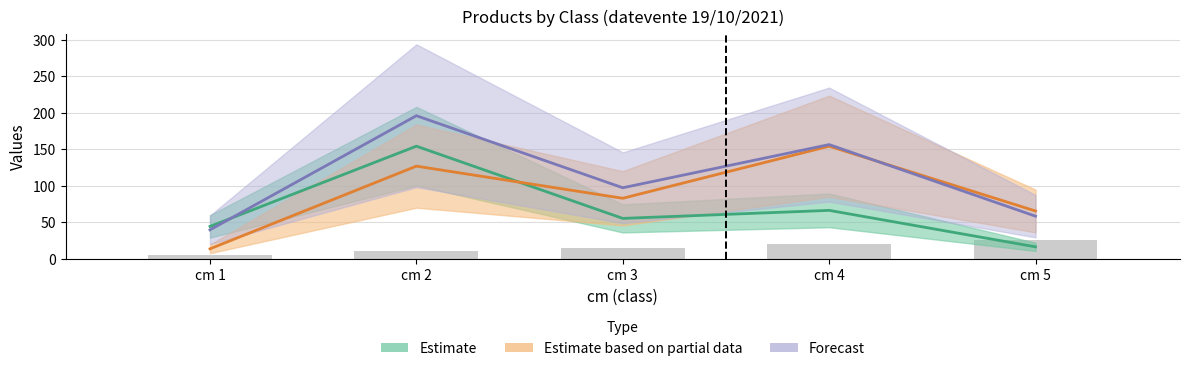

Count the number of categories in the chart.

5